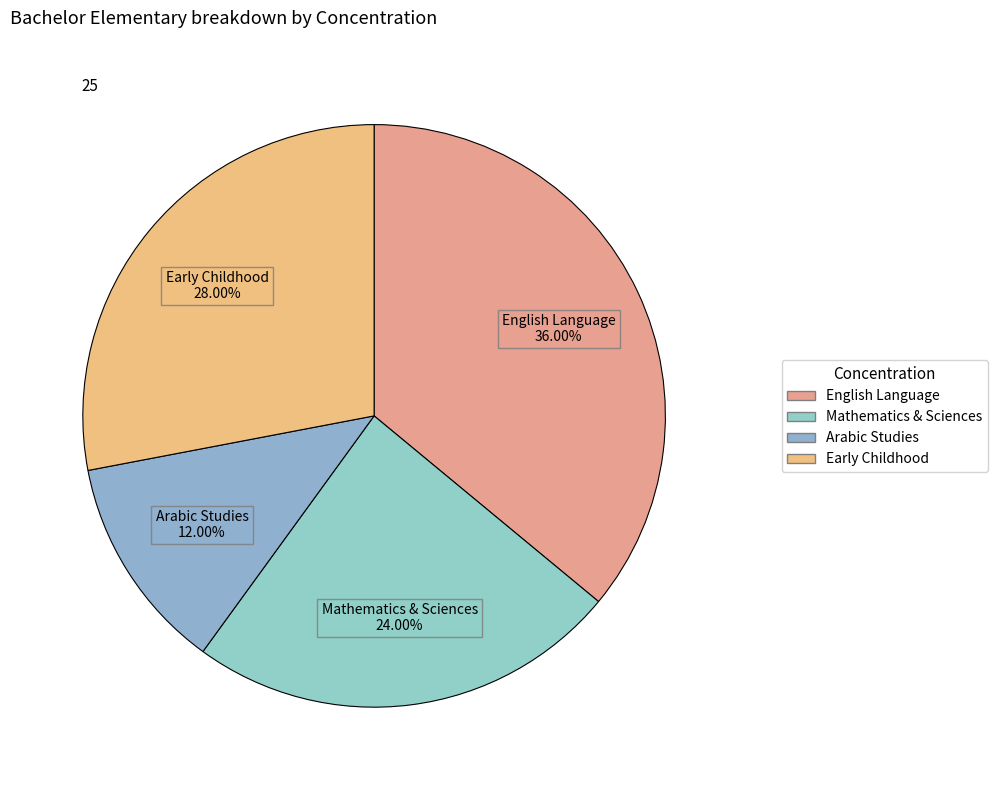

Which category has the smallest portion of the pie?

Arabic Studies